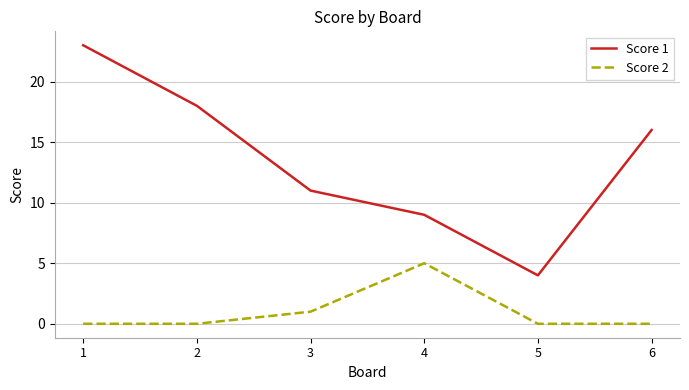

Which category has the highest value across all series?

1